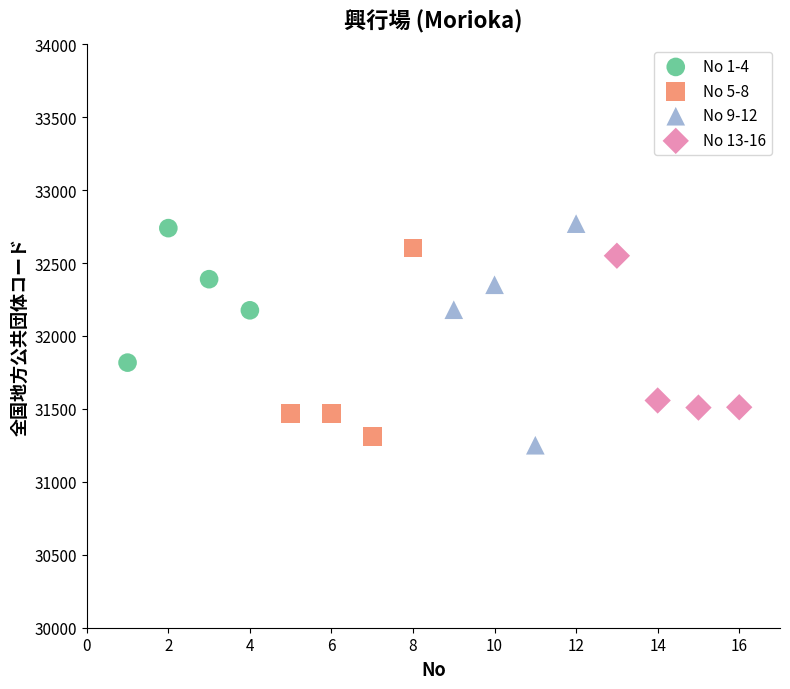

Which series has the largest Y range (max minus min)?

No 9-12